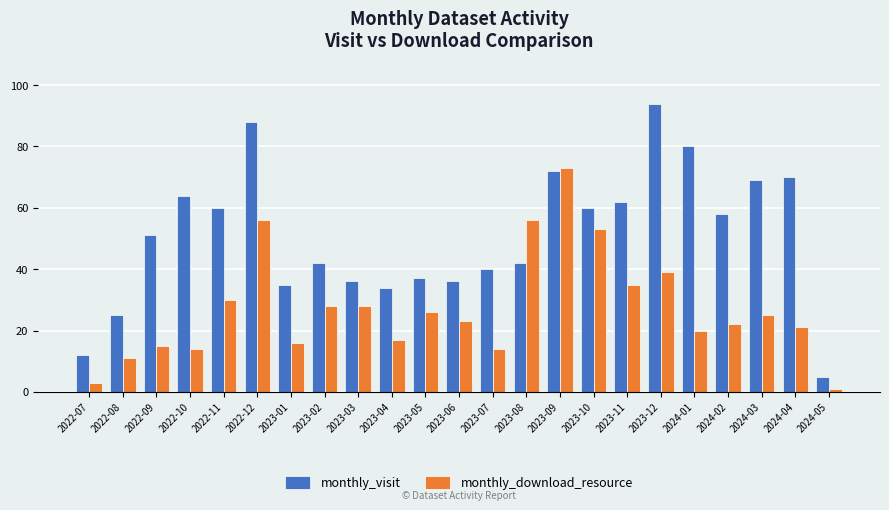

What is the difference between the monthly_download_resource values at 2023-10 and 2023-12?

14